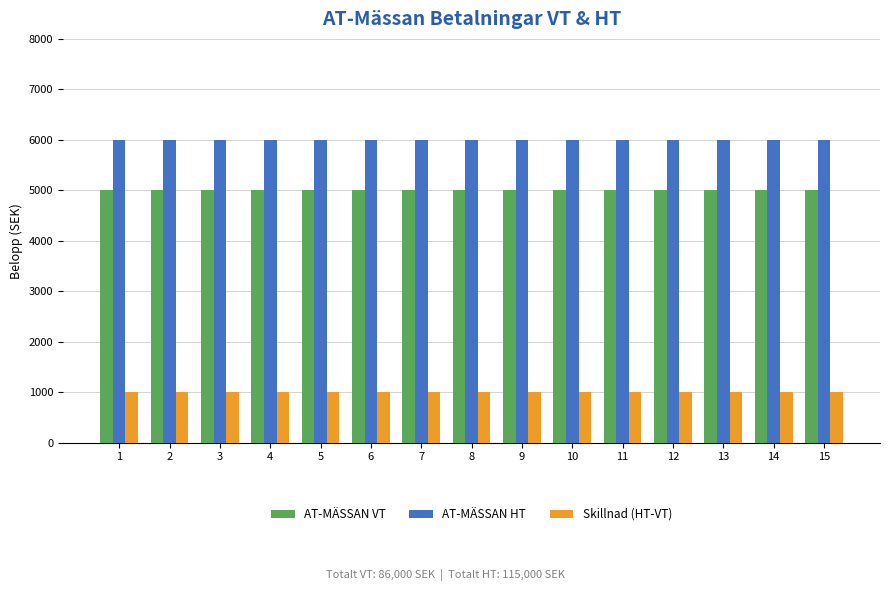

List the series in order of their overall mean, highest first.

AT-MÄSSAN HT, AT-MÄSSAN VT, Skillnad (HT-VT)